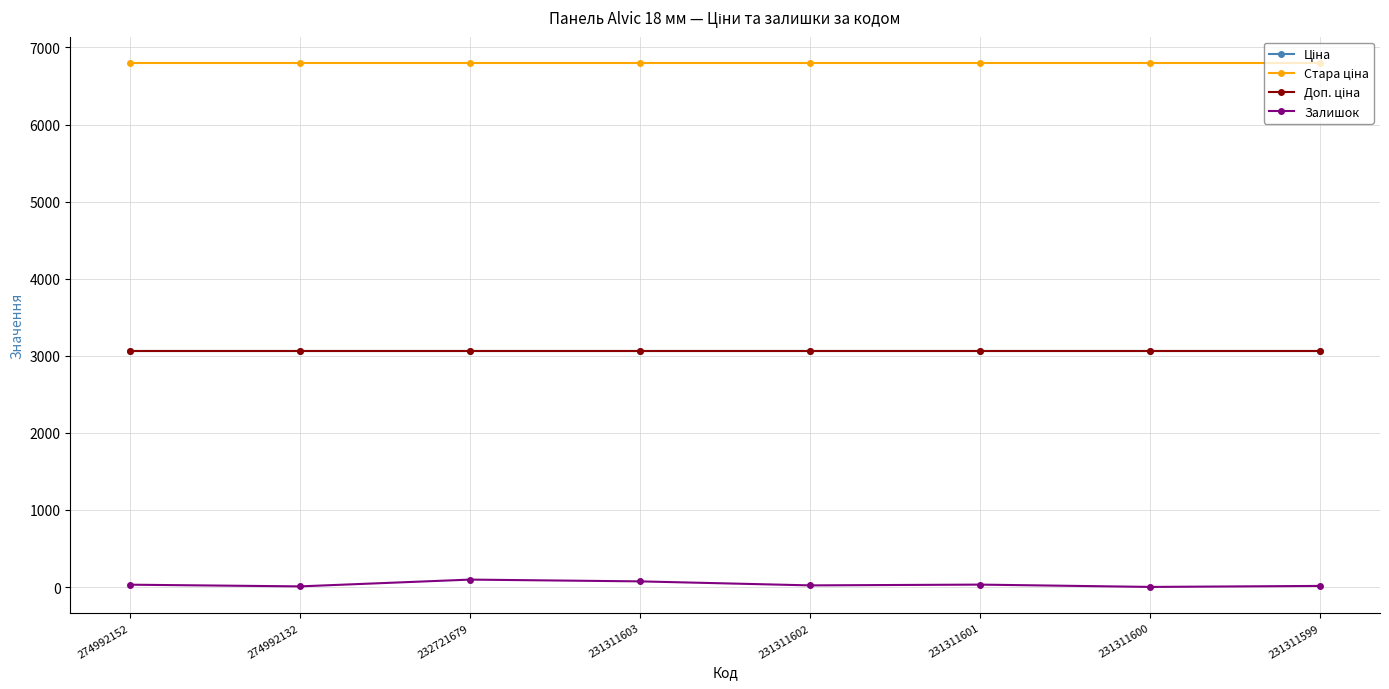

At how many categories does at least one series exceed 3773?

8